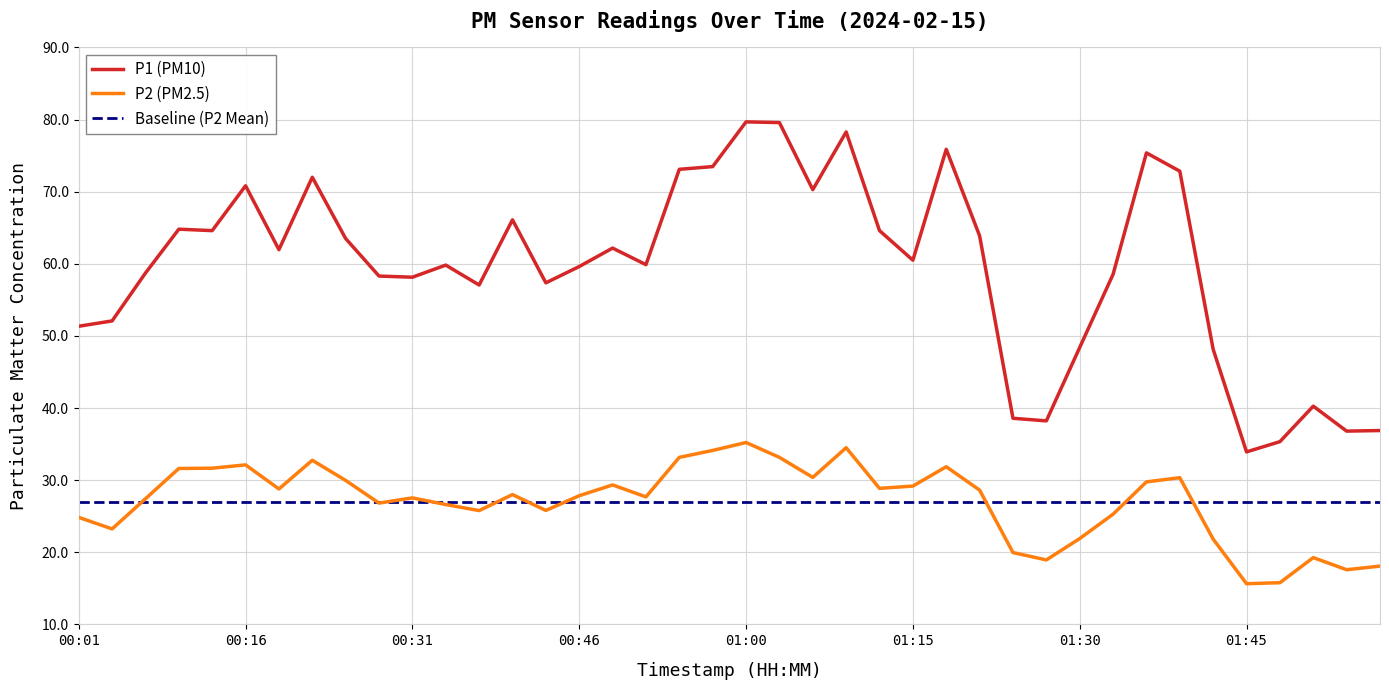

Rank the series by their maximum value, from highest to lowest.

P1 (PM10), P2 (PM2.5), Baseline (P2 Mean)